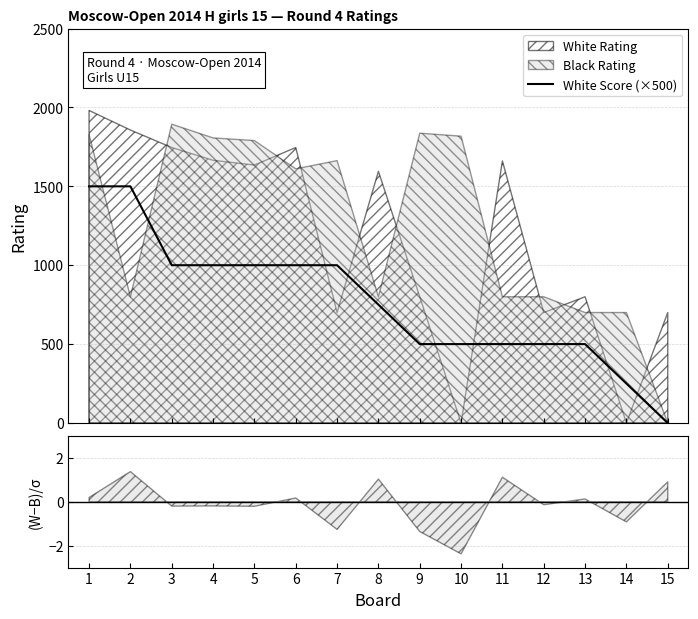

Which has a higher value, 3 or 5?

3